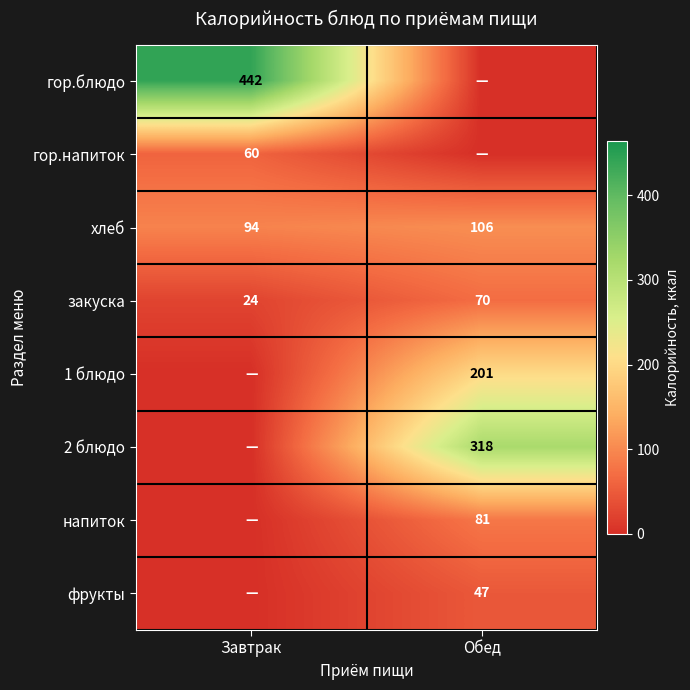

At how many categories does at least one series exceed 269?

2